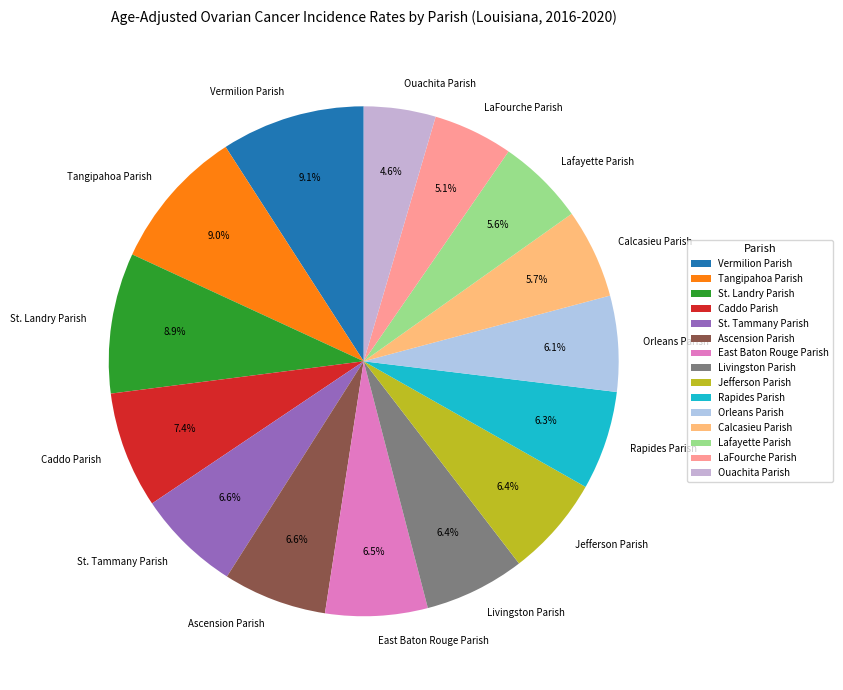

True or false: Ouachita Parish accounts for 5% of the total.

True